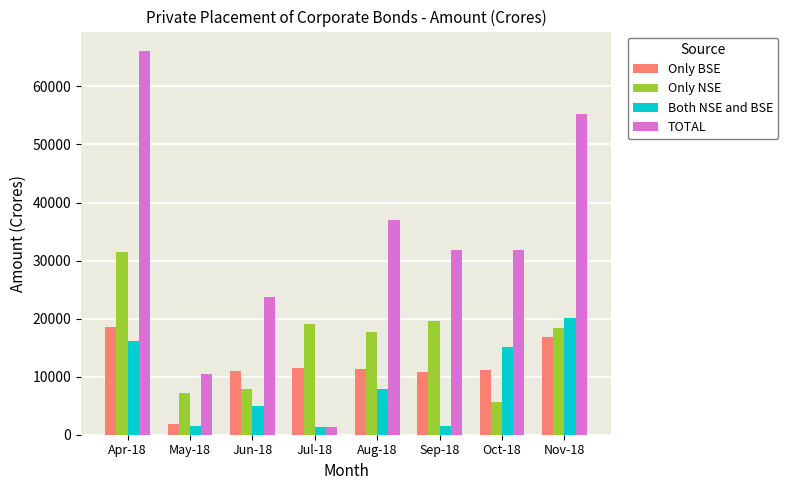

What is the difference between the second highest and second lowest values in the Only NSE series?

12428.6